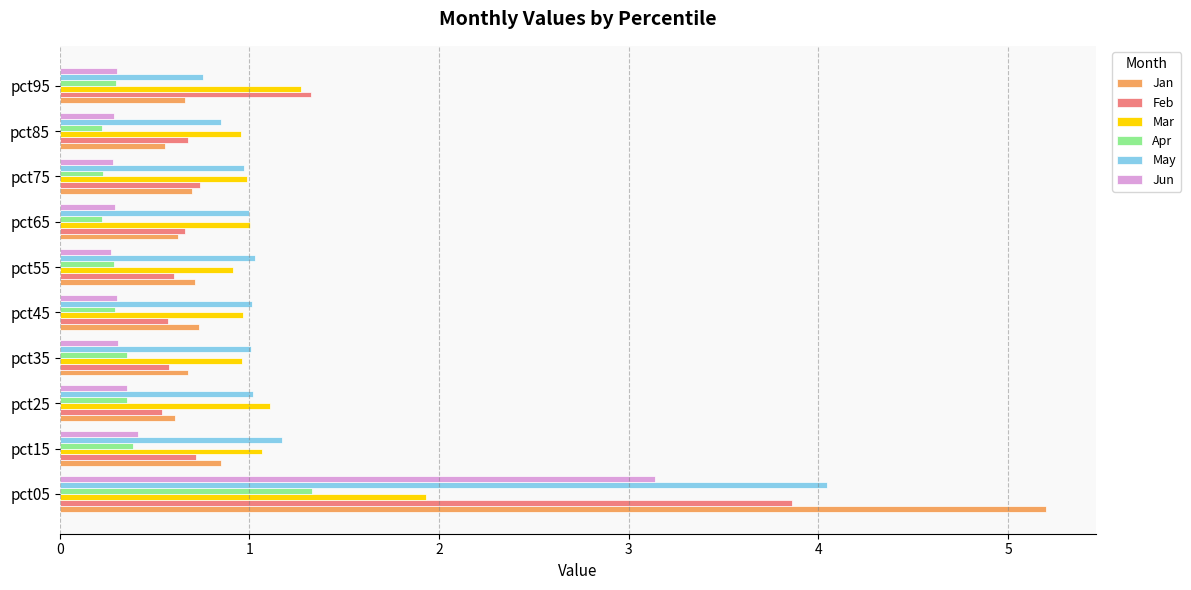

What is the minimum value for Jan?

0.6